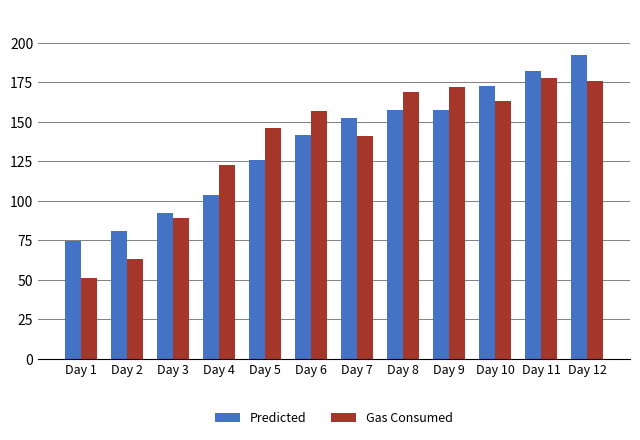

At which category does the chart reach its peak across all series?

Day 12